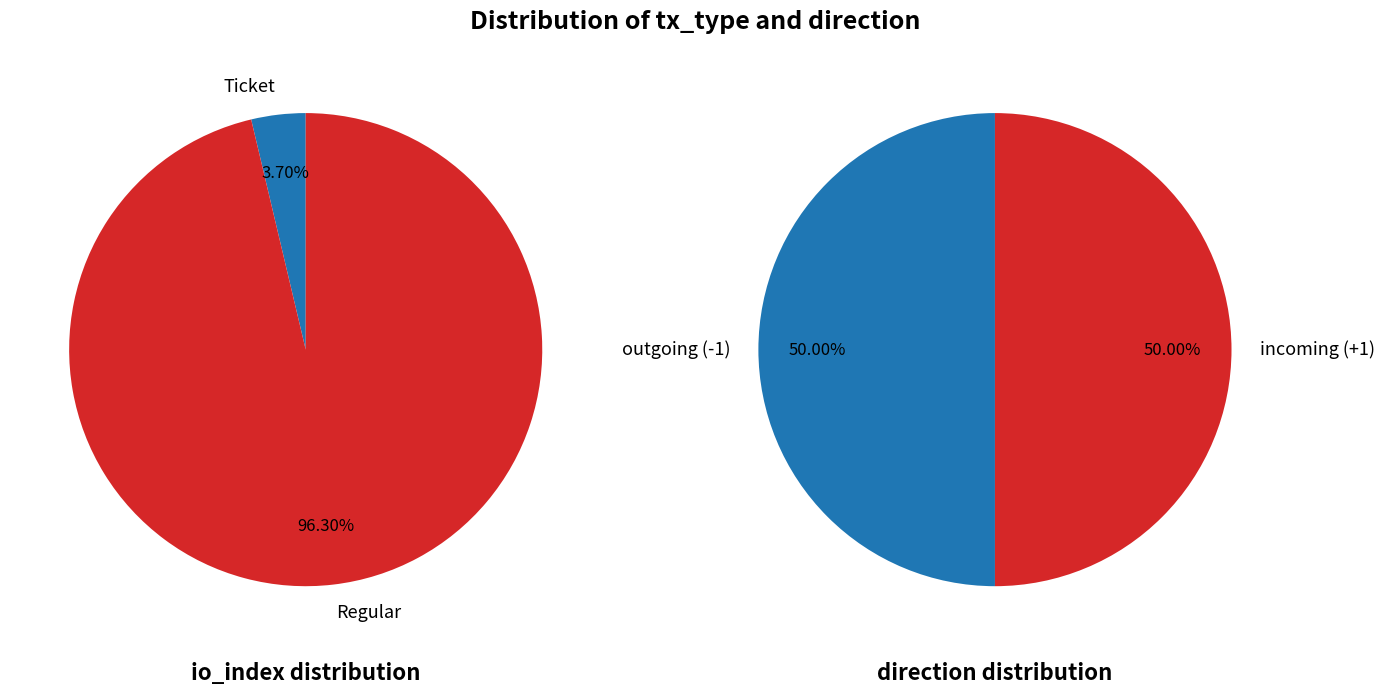

Count the number of slices in the pie.

2